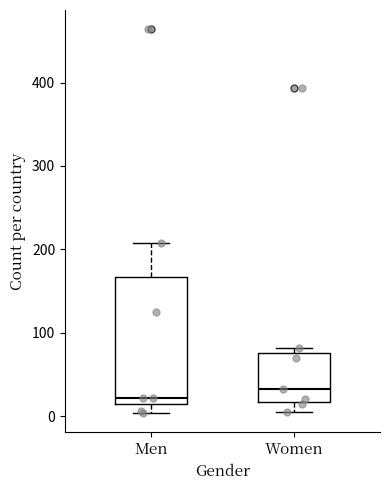

Where is the lower edge of the box for Men on the y-axis? The values are not printed on the chart, so give them approximately, as read against the axis.

10